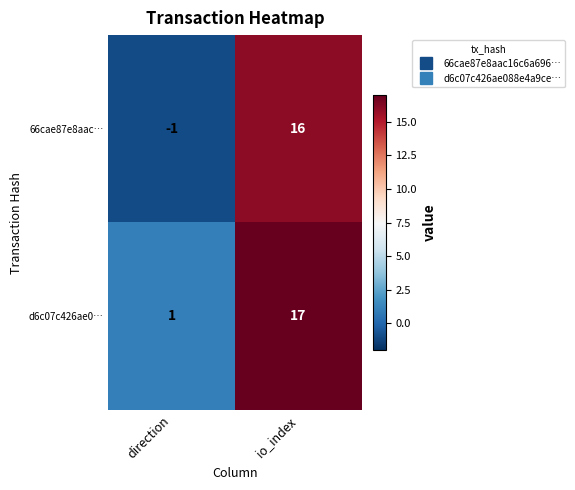

Is it true that 66cae87e8aac… equals 27 at io_index?

False